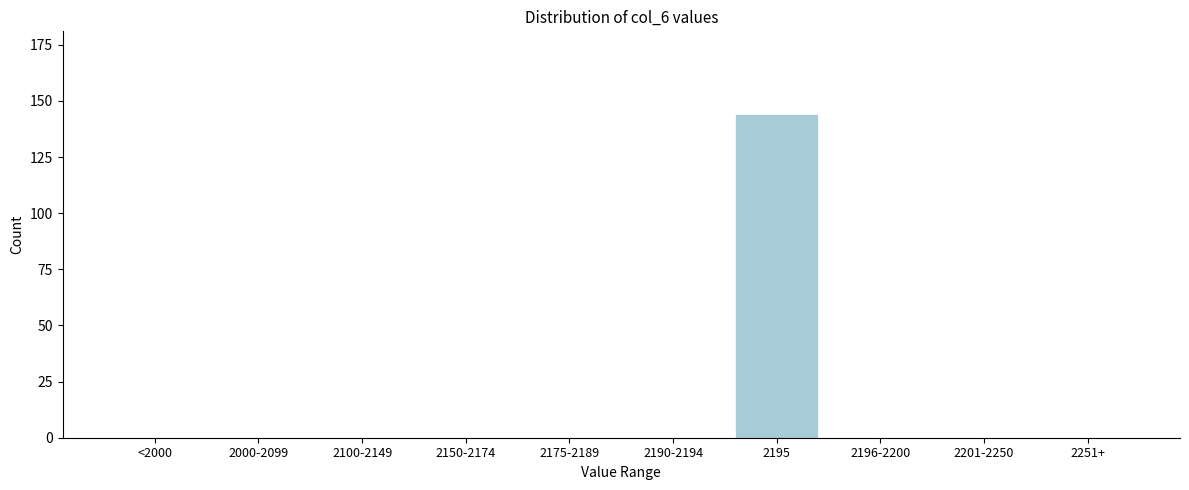

Reading right to left, what are all the values shown in this chart?

2251+=0	2201-2250=0	2196-2200=0	2195=144	2190-2194=0	2175-2189=0	2150-2174=0	2100-2149=0	2000-2099=0	<2000=0